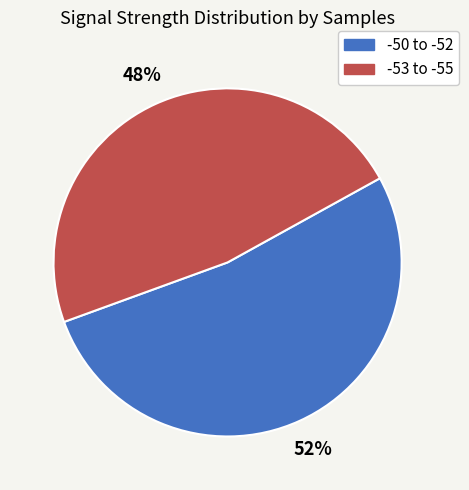

To the nearest percent, what is the average slice percentage?

50%